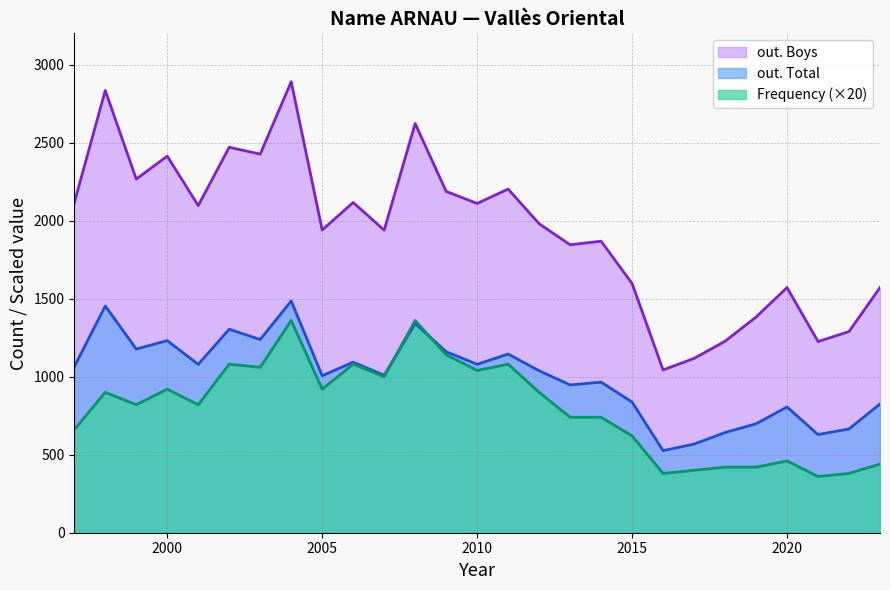

The Frequency series shows 593 at 2018. True or false?

False